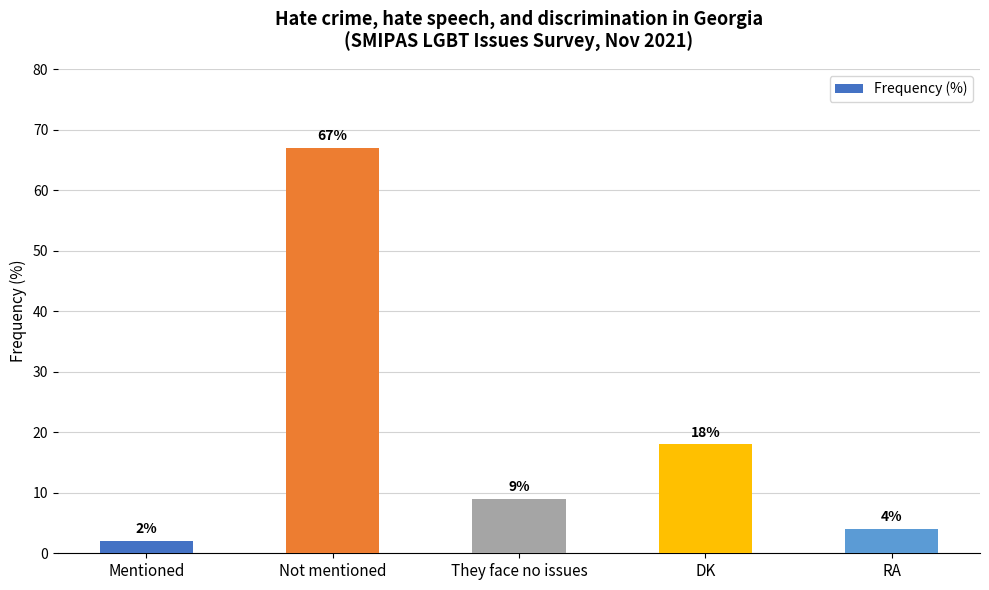

Rank the categories by value from lowest to highest.

Mentioned, RA, They face no issues, DK, Not mentioned